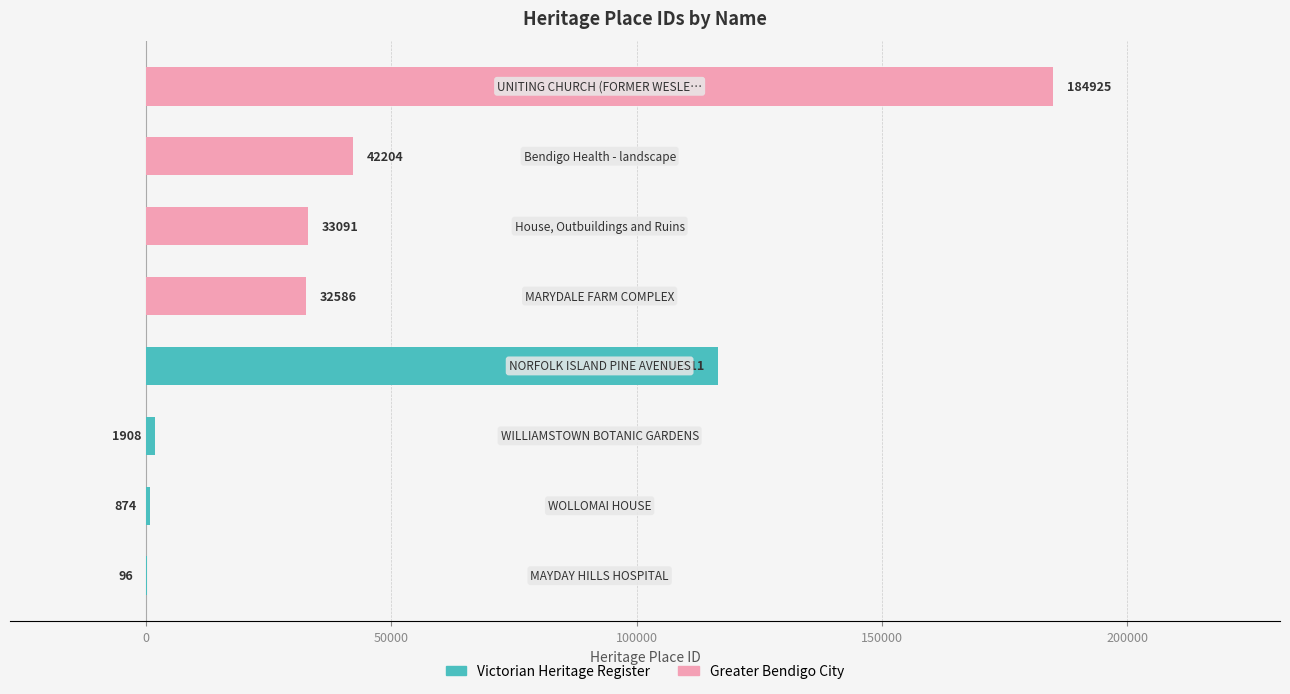

The value of Victorian Heritage Register at −50000 is 96. True or false?

True